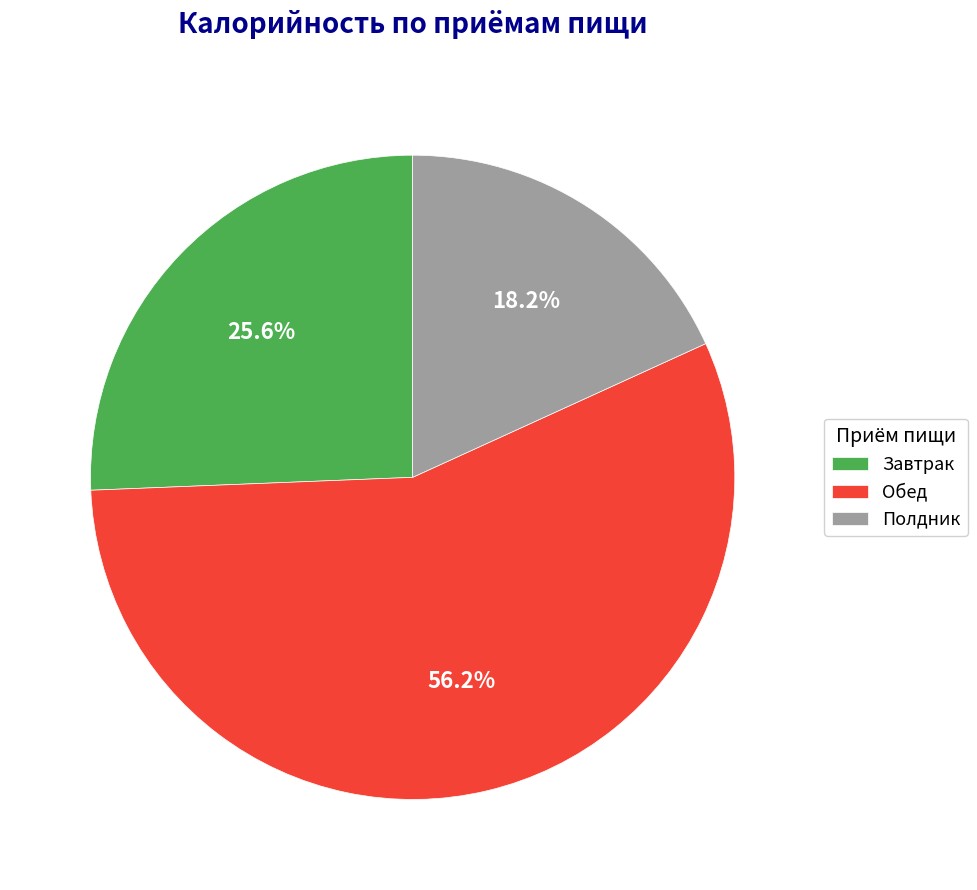

Which slice is the smallest?

Полдник